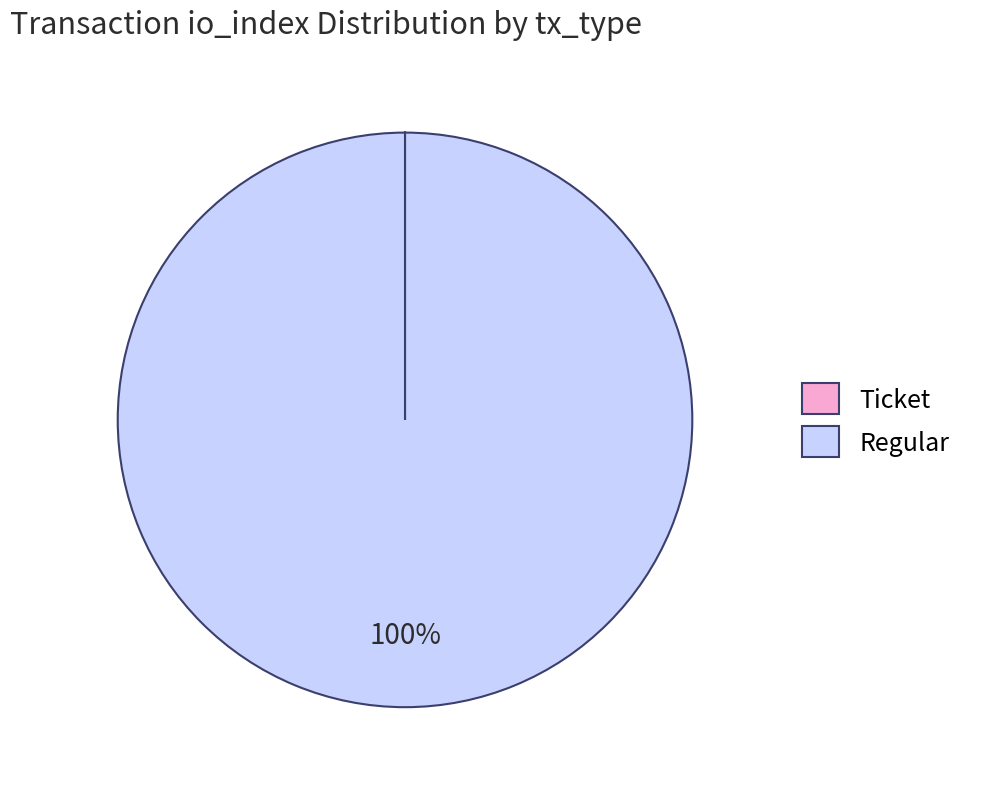

Which slice is the largest?

Regular